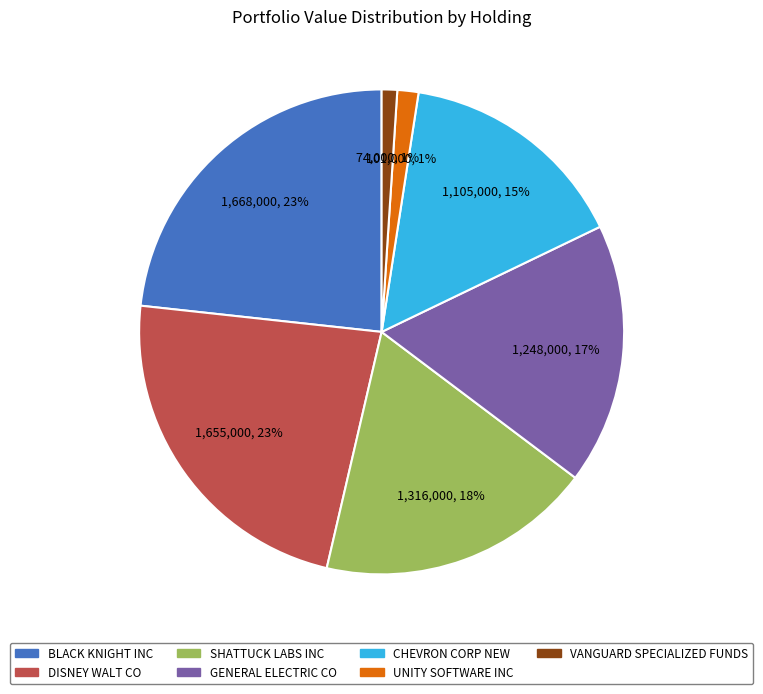

Combined, do BLACK KNIGHT INC and UNITY SOFTWARE INC account for over 50%?

No